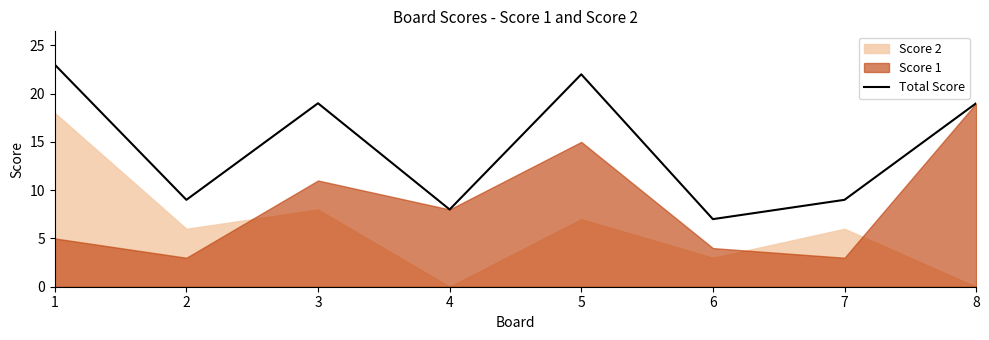

What is the average value?

14